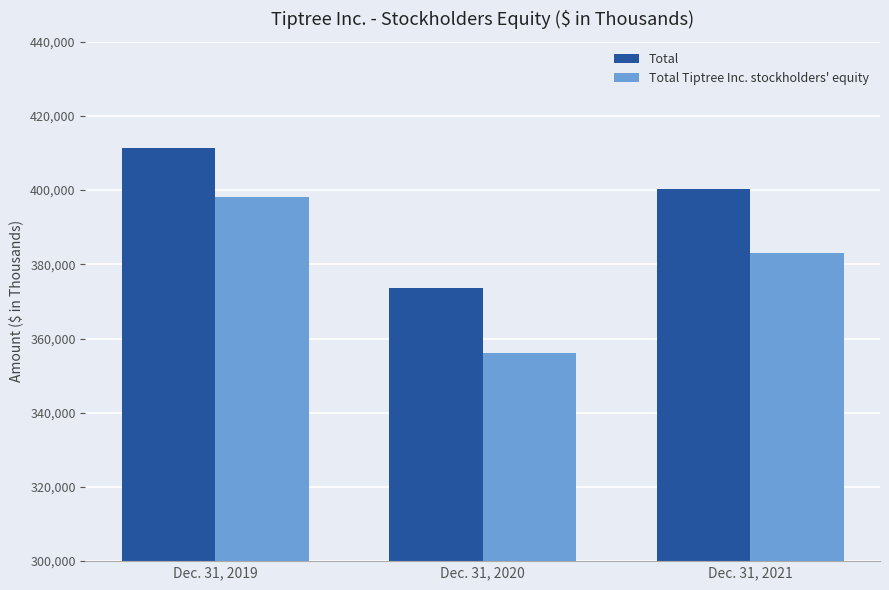

How many categories are shown in the chart?

3